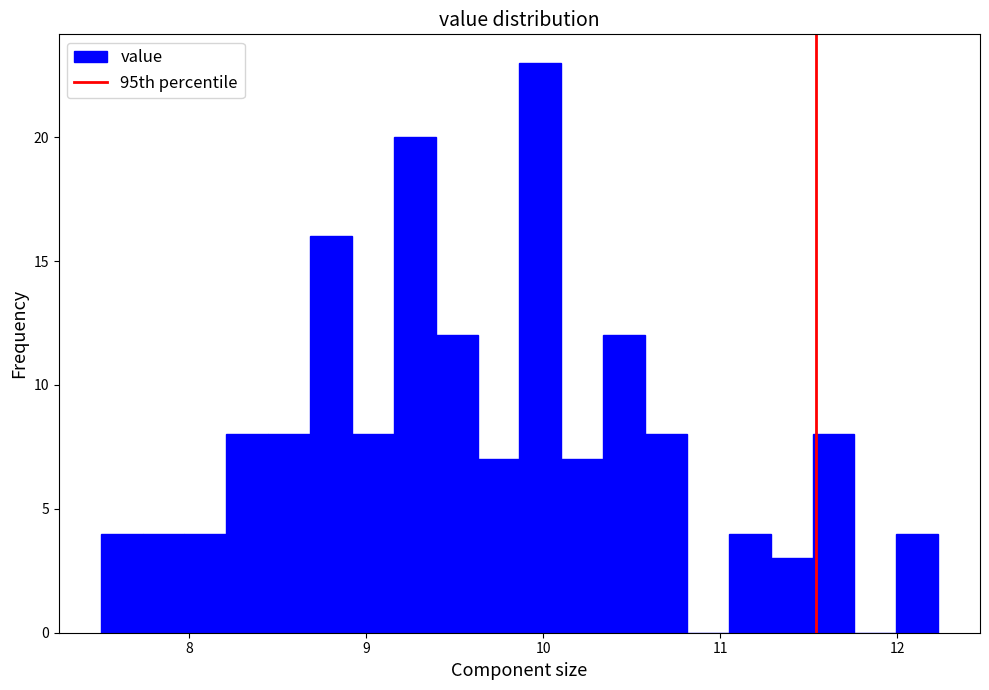

Around what value on the x-axis is the tallest bar? Give the approximate position of its centre, as read against the axis.

10.0